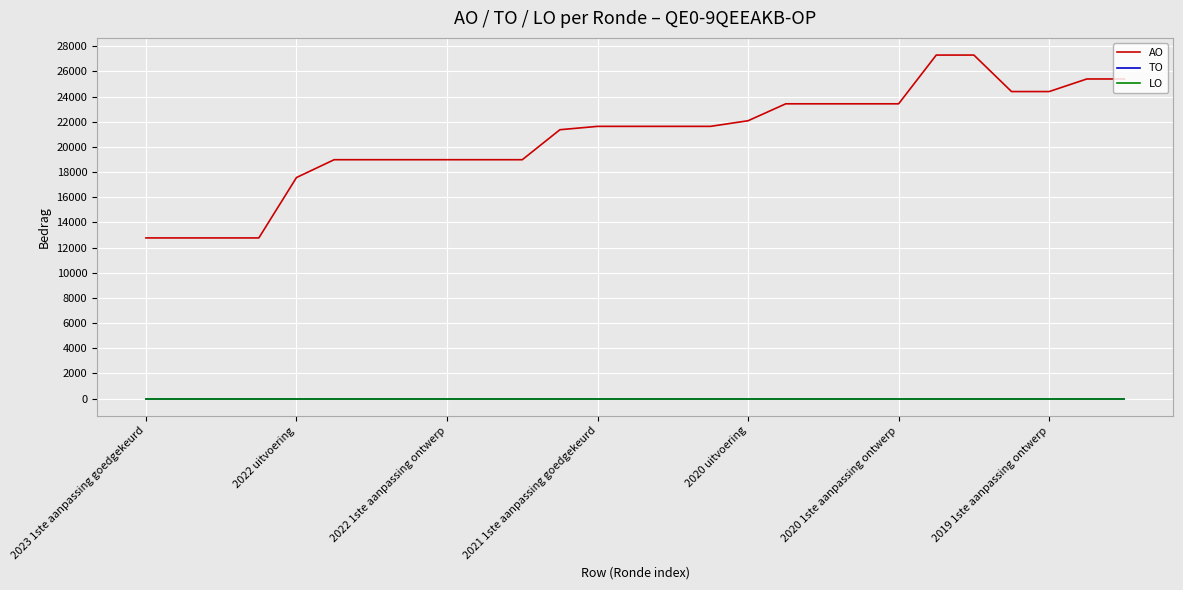

Is this an area chart (filled region under the line)?

No